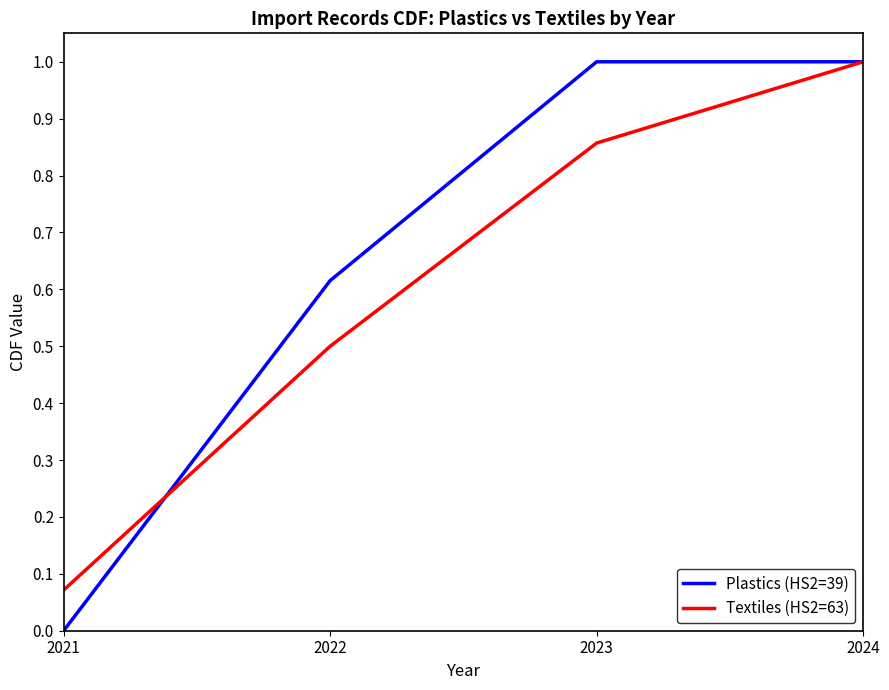

At how many categories does at least one series exceed 0?

4